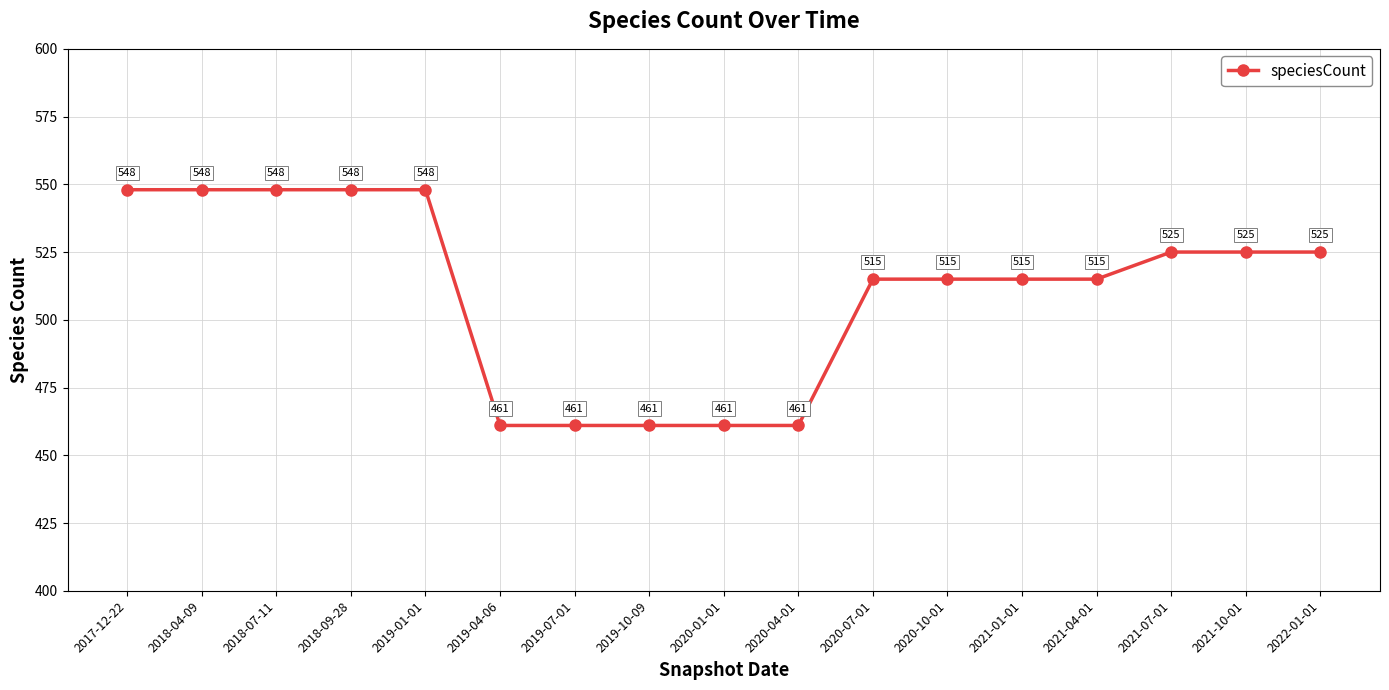

What is the change in value from 2021-04-01 to 2021-07-01?

+10